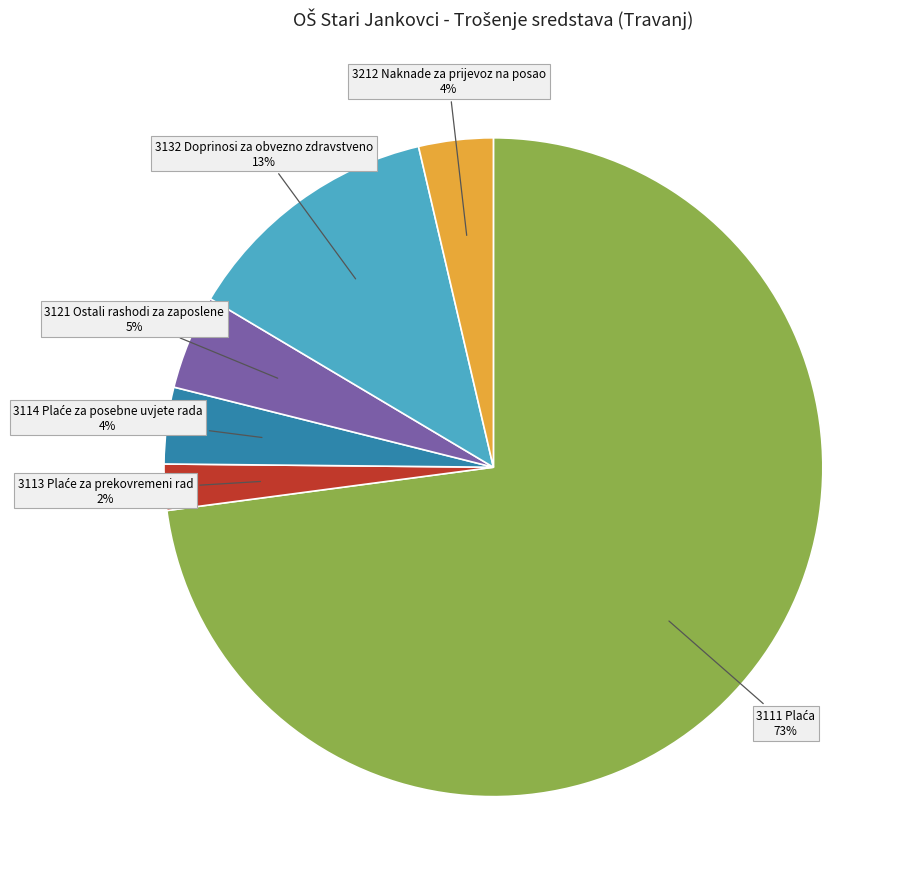

To the nearest percent, what is the average slice percentage?

17%